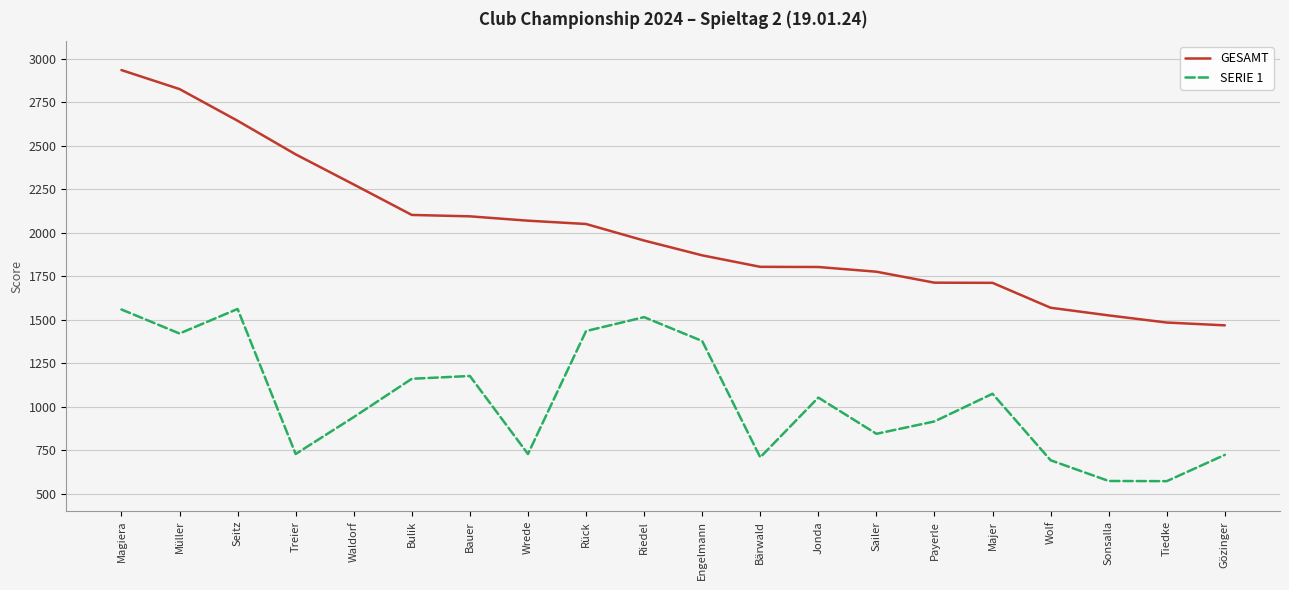

What is the total value across all series at Sailer?

2621